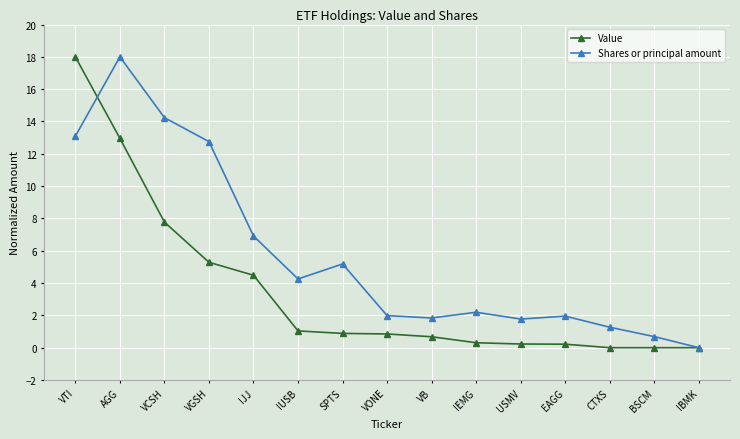

Read the Value value at VGSH.

5.3